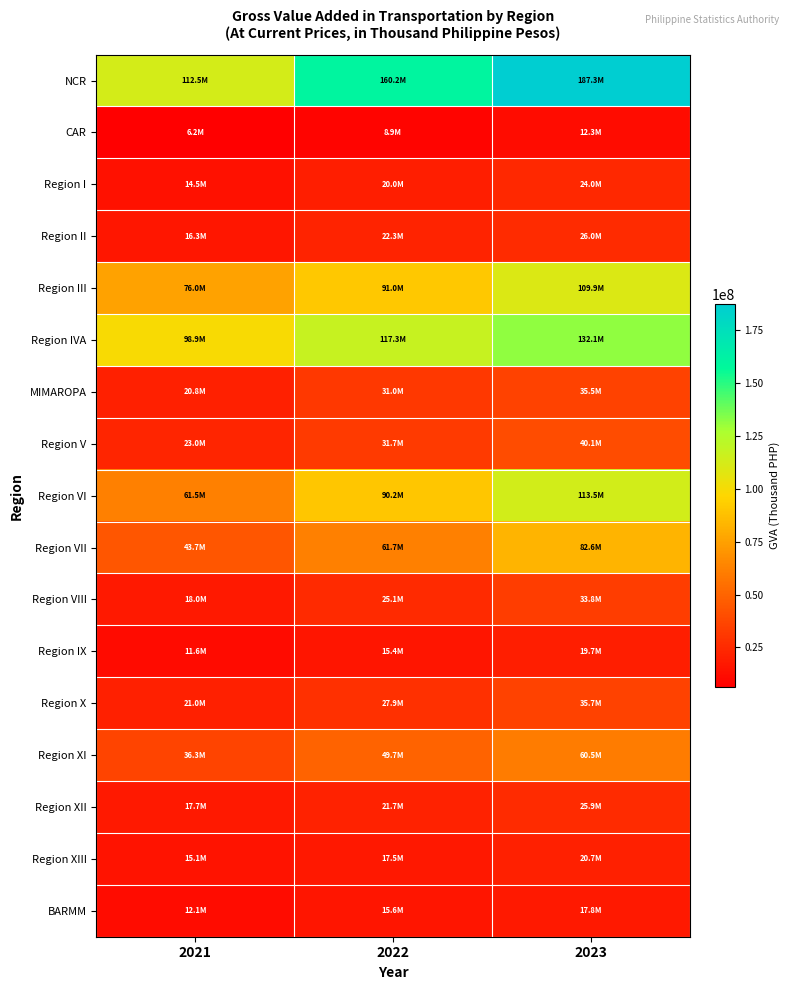

Reading left to right, extract all data points from this chart.

NCR: 2021=112514501.2	2022=160215981.6	2023=187277601.6
CAR: 2021=6206450.8	2022=8949287.3	2023=12322613.3
Region I: 2021=14477953.9	2022=19973044.9	2023=23952682.5
Region II: 2021=16268488.2	2022=22264438.0	2023=26004191.5
Region III: 2021=76035999.7	2022=90999472.8	2023=109894006.8
Region IVA: 2021=98936158.2	2022=117316159.6	2023=132050248.3
MIMAROPA: 2021=20833717.2	2022=31013936.2	2023=35466179.6
Region V: 2021=23034789.5	2022=31727929.0	2023=40130697.1
Region VI: 2021=61452922.0	2022=90240099.2	2023=113527284.1
Region VII: 2021=43707765.1	2022=61697339.4	2023=82645515.6
Region VIII: 2021=17956335.6	2022=25118373.6	2023=33773312.4
Region IX: 2021=11633485.3	2022=15402688.6	2023=19659636.9
Region X: 2021=20968862.5	2022=27885795.7	2023=35697401.6
Region XI: 2021=36263877.9	2022=49748295.5	2023=60505175.7
Region XII: 2021=17694774.2	2022=21741804.8	2023=25926178.5
Region XIII: 2021=15071421.1	2022=17464832.7	2023=20732049.7
BARMM: 2021=12146064.4	2022=15563757.6	2023=17834089.9